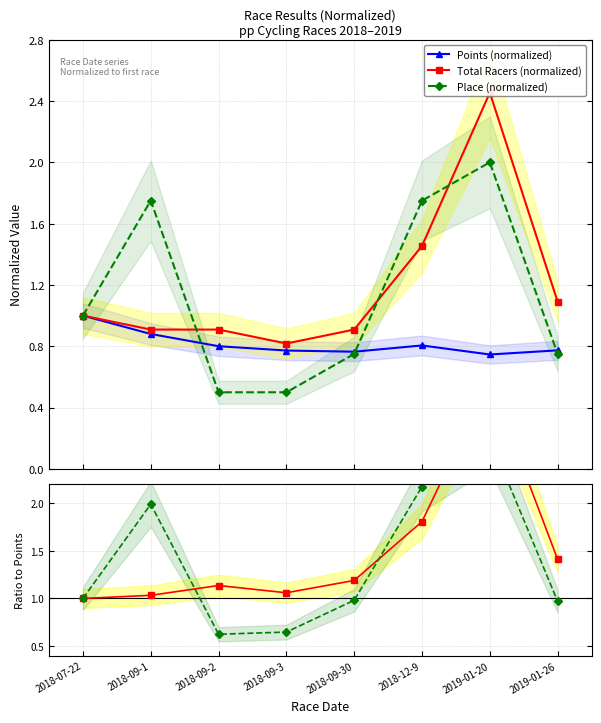

The Total Racers (normalized) series shows 0.8 at 2018-12-9. True or false?

False